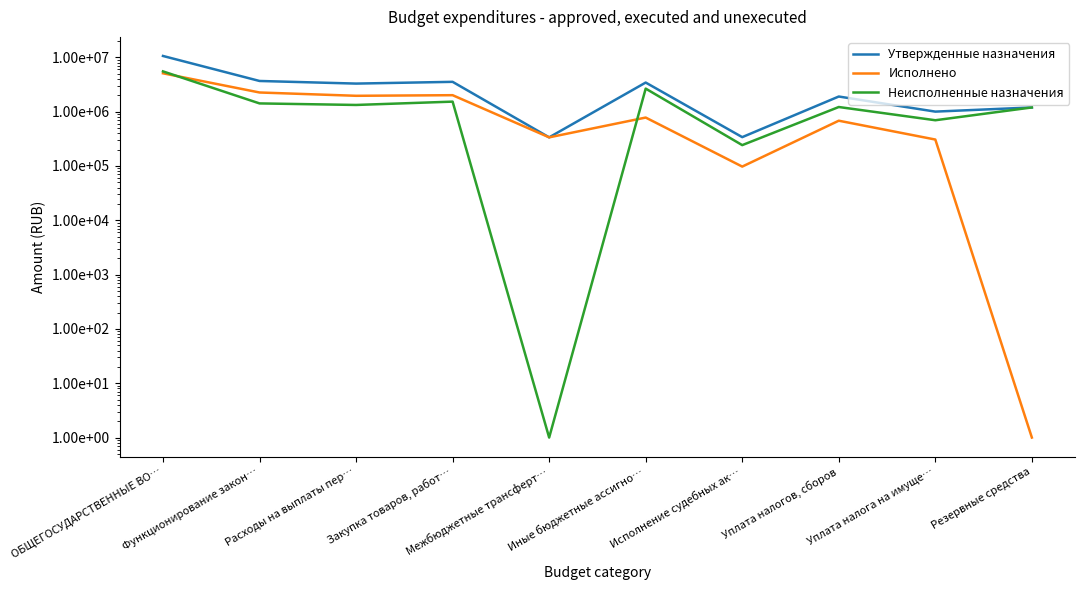

What value does the Неисполненные назначения series have at Закупка товаров, работ…?

1527036.9